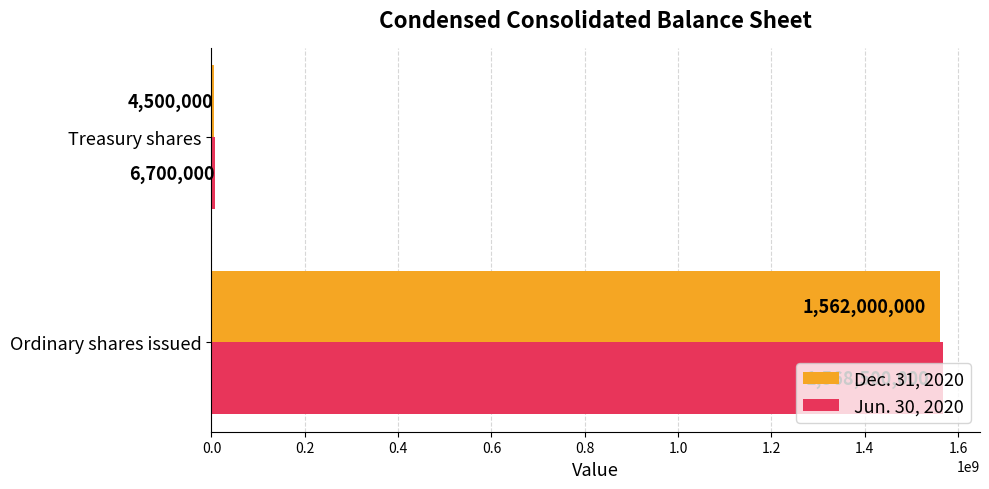

Is the value of Dec. 31, 2020 at Ordinary shares issued greater than the value of Jun. 30, 2020 at Treasury shares?

Yes